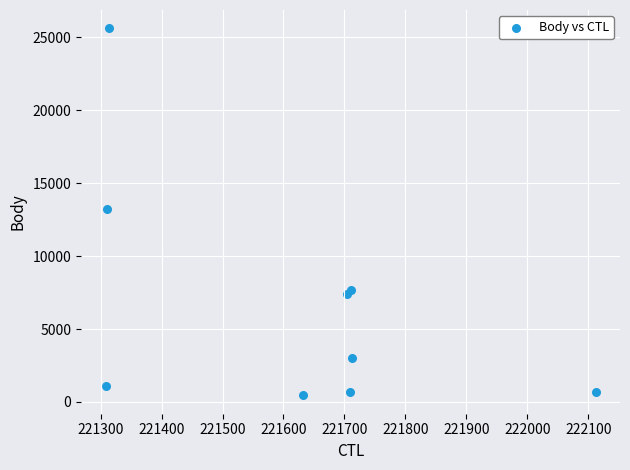

What is the average Y value?

6657